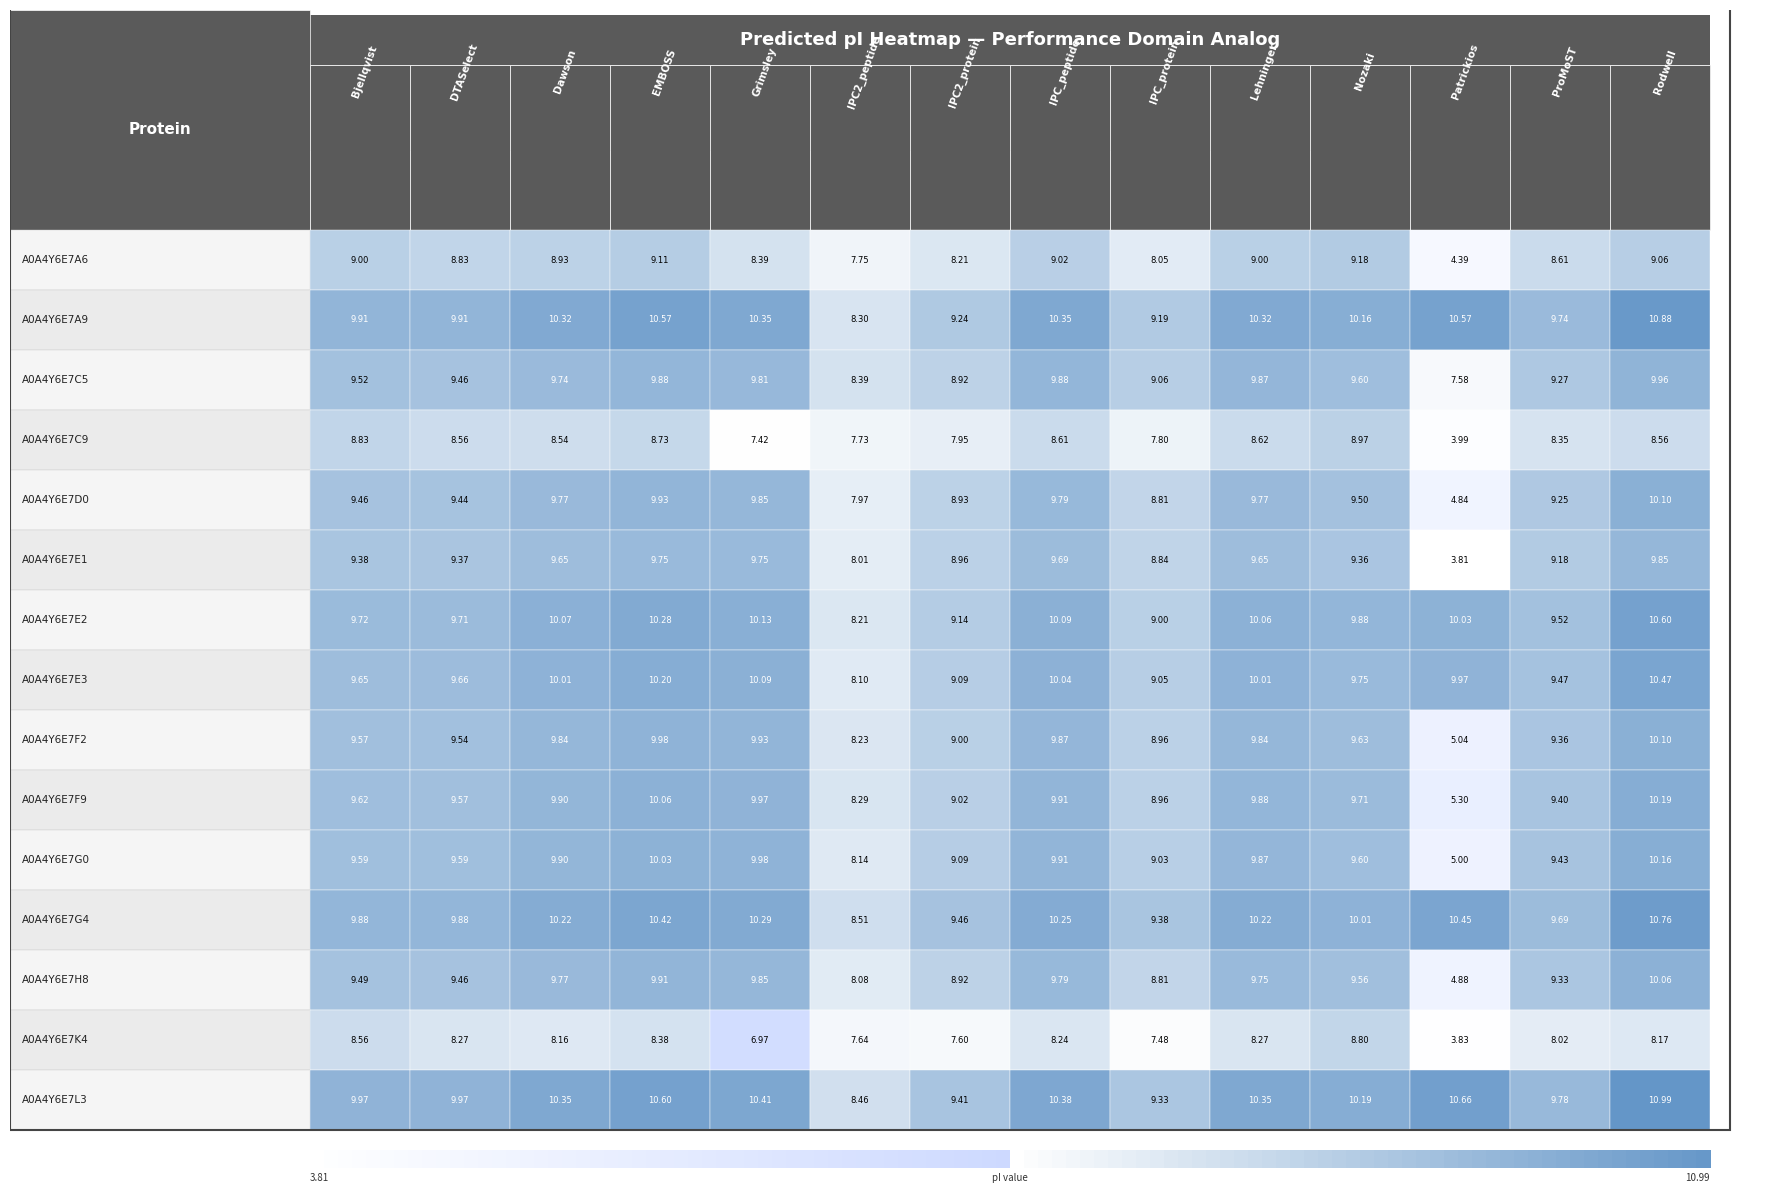

What is the spread (max minus min) of values at Patrickios?

6.8